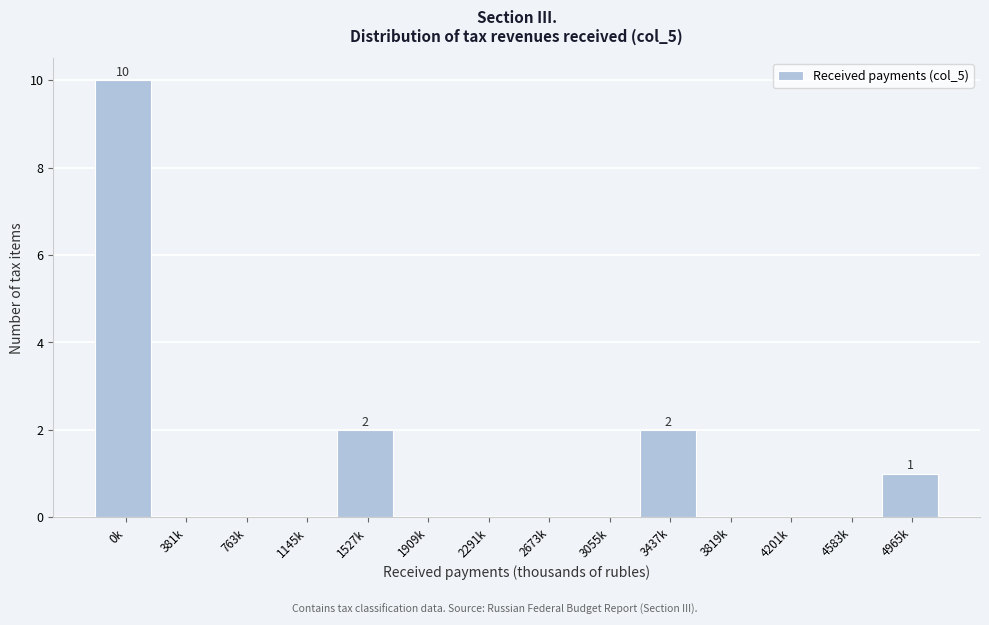

Reading left to right, transcribe all the data shown in this chart.

0k=10	381k=0	763k=0	1145k=0	1527k=2	1909k=0	2291k=0	2673k=0	3055k=0	3437k=2	3819k=0	4201k=0	4583k=0	4965k=1